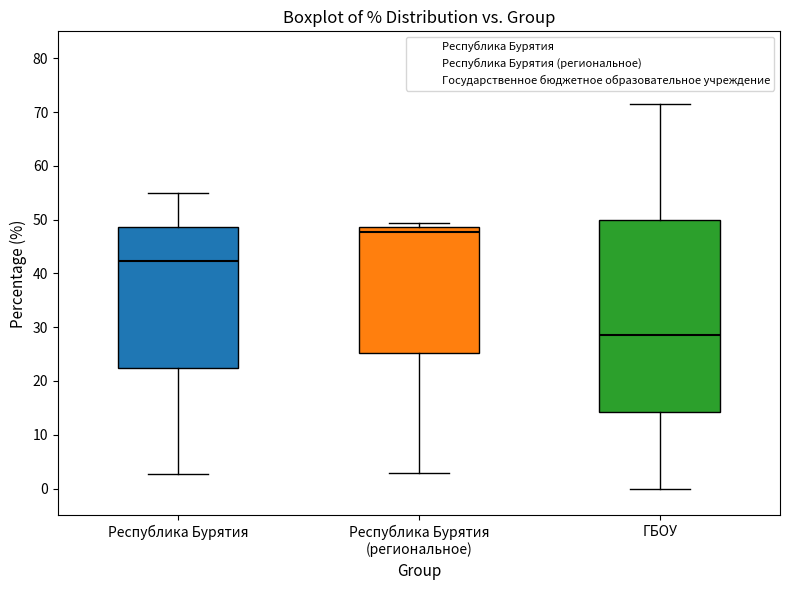

Reading left to right, read every box against the y-axis: the position of its median line, the range the box covers, and the ends of its whiskers. The values are not printed on the chart, so give them approximately, as read against the axis.

Республика Бурятия: median 42, box 22 to 49, whiskers 3 to 55
Республика Бурятия (региональное): median 48, box 25 to 49, whiskers 3 to 49 (just above the box's upper edge)
ГБОУ: median 29, box 14 to 50, whiskers 0 to 71